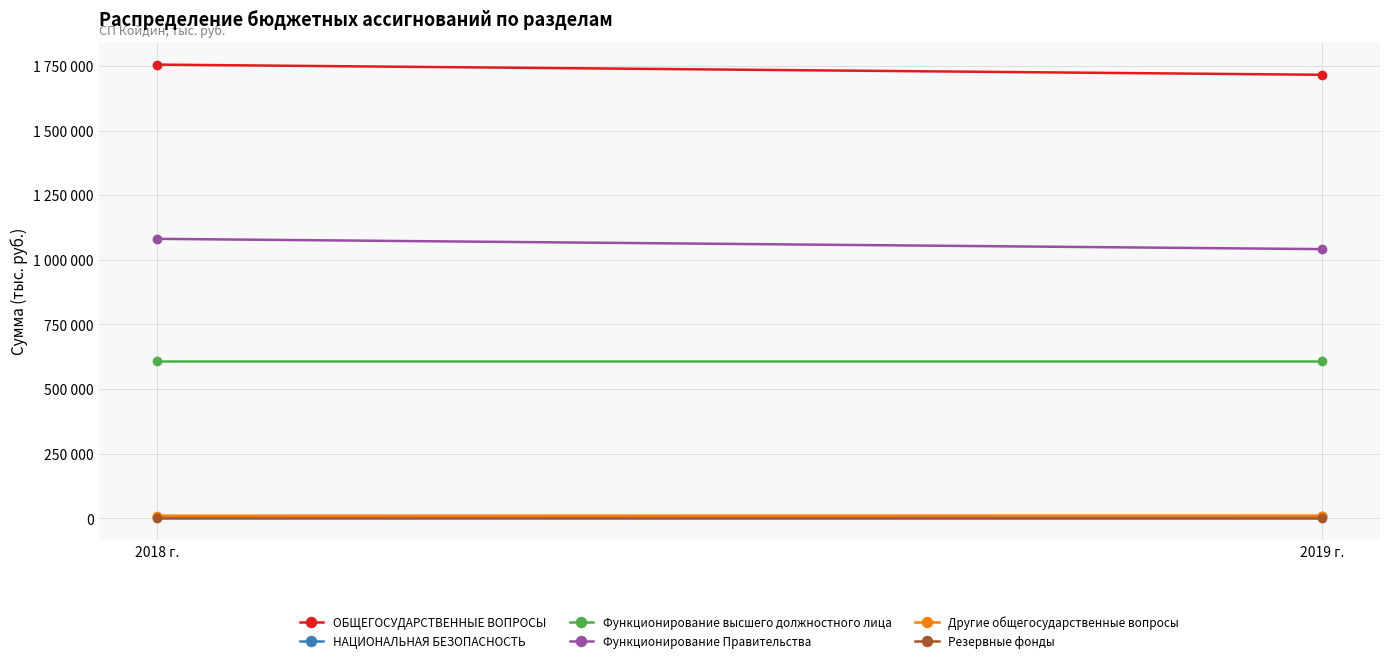

Is it true that Другие общегосударственные вопросы equals 19053 at 2019 г.?

False